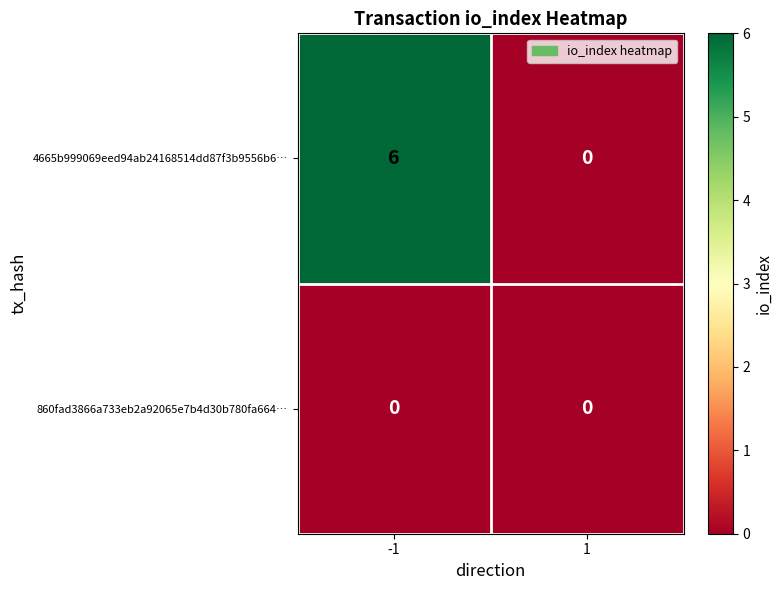

What is the spread (max minus min) of values at -1?

6